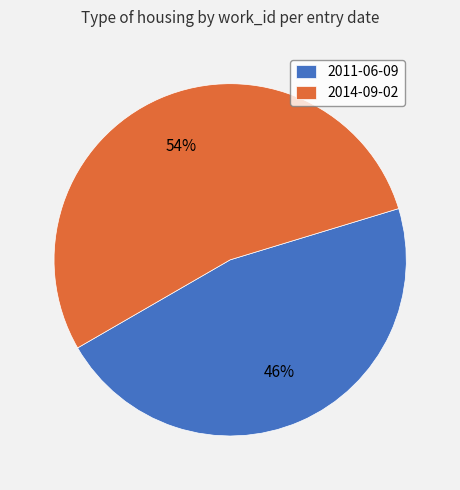

Which slice is the smallest?

2011-06-09